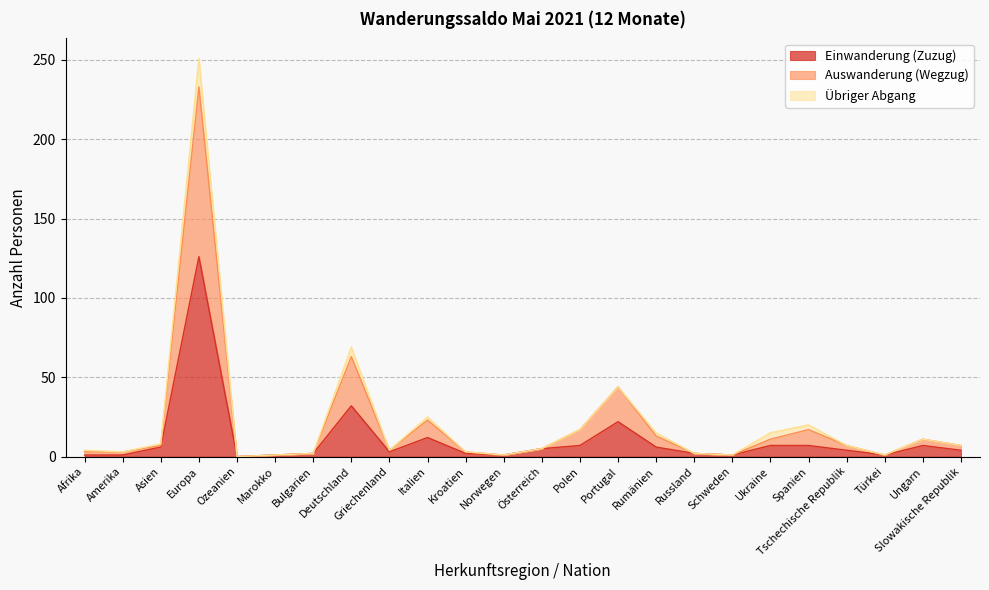

What is the value of the Einwanderung (Zuzug) point at the 9th from the left?

3